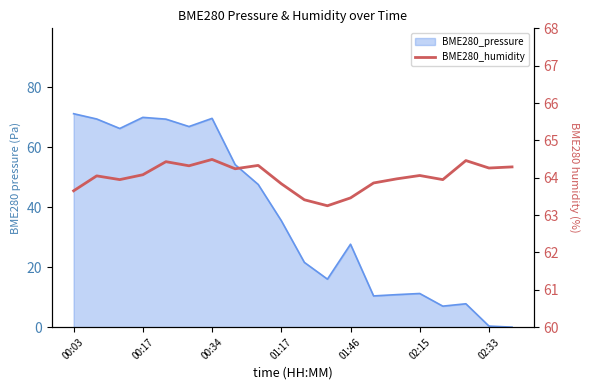

Count the number of values greater than 64.

11